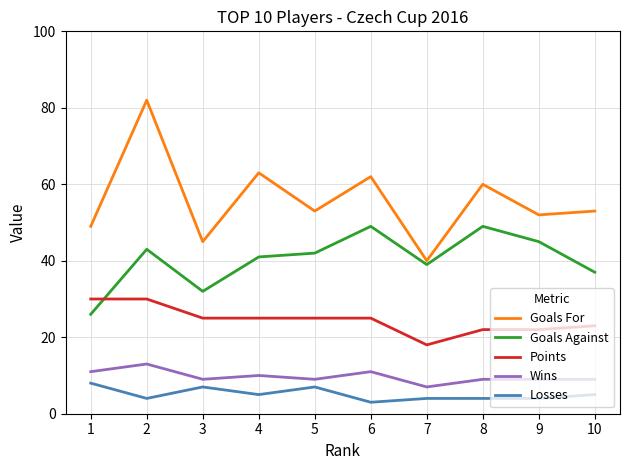

True or false: Wins and Goals Against cross at least once.

False